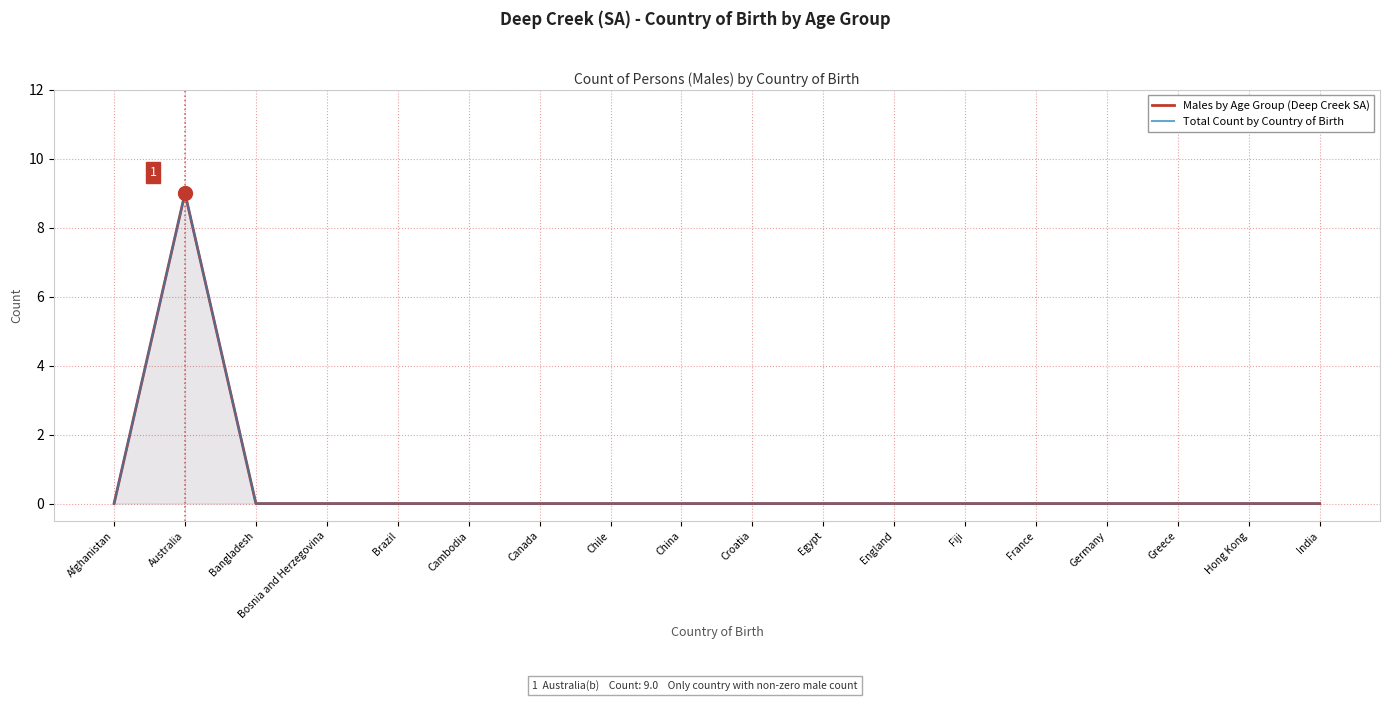

Is it true that Males by Age Group (Deep Creek SA) equals 5 at France?

False